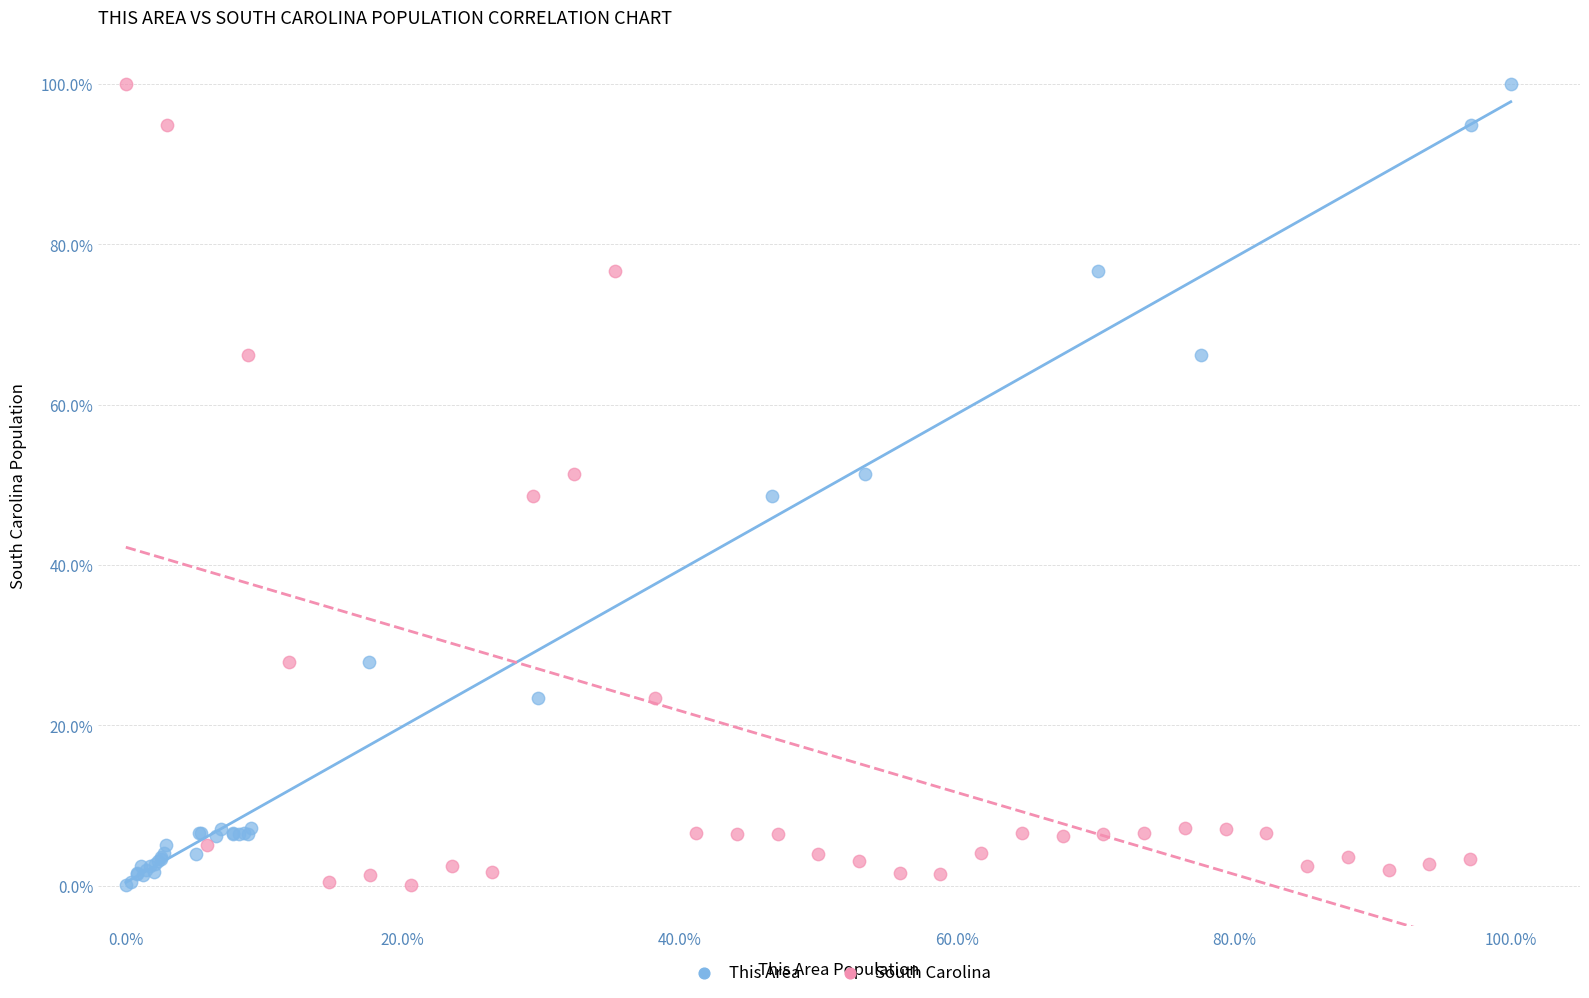

What are all the series names shown in the legend?

This Area, South Carolina